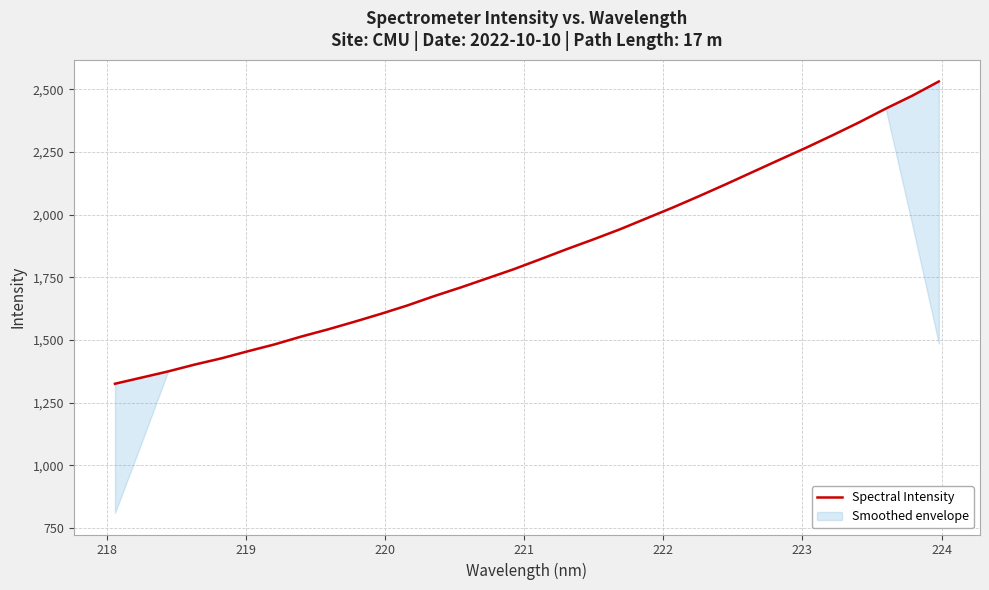

What is the difference between the second highest and minimum values?

1149.2